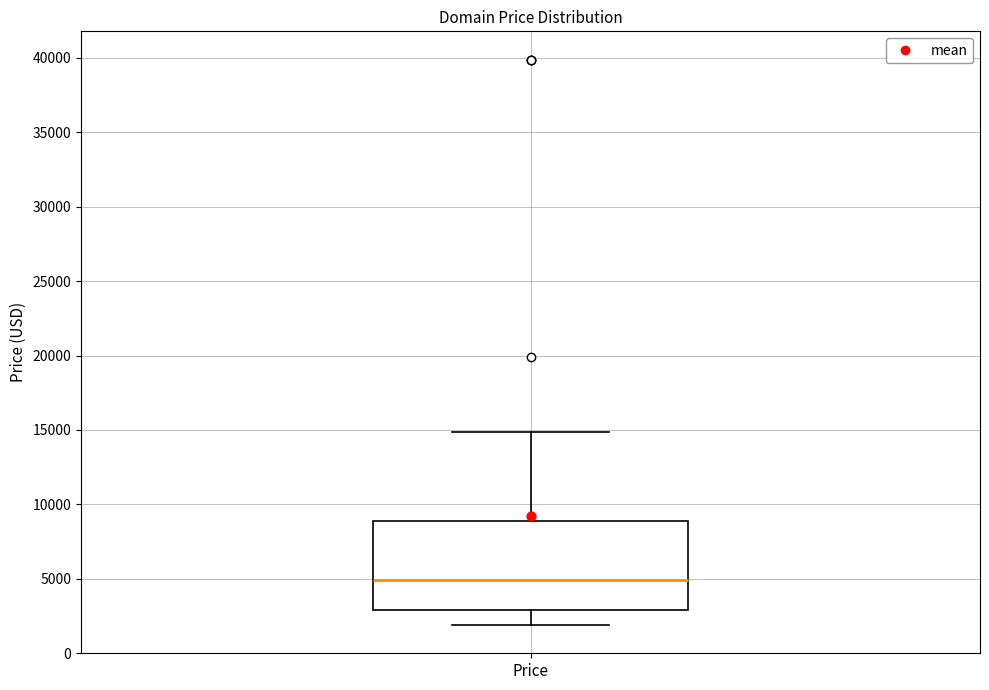

Read this box plot against the y-axis: the position of the median line, the range covered by the box, and the ends of both whiskers. The values are not printed on the chart, so give them approximately, as read against the axis.

median 5000, box 3000 to 9000, whiskers 2000 to 15000